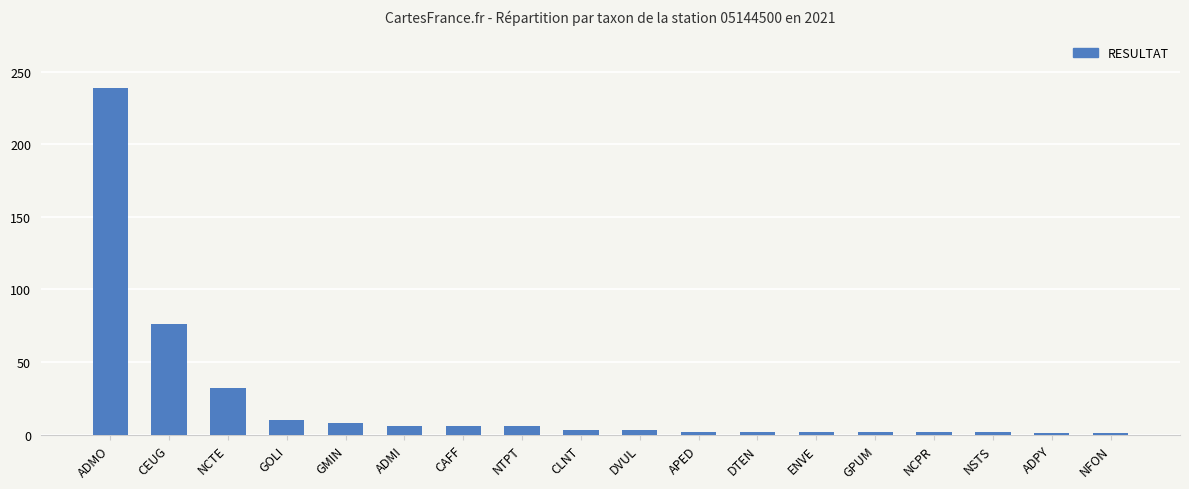

What is the difference between the maximum and minimum values?

238